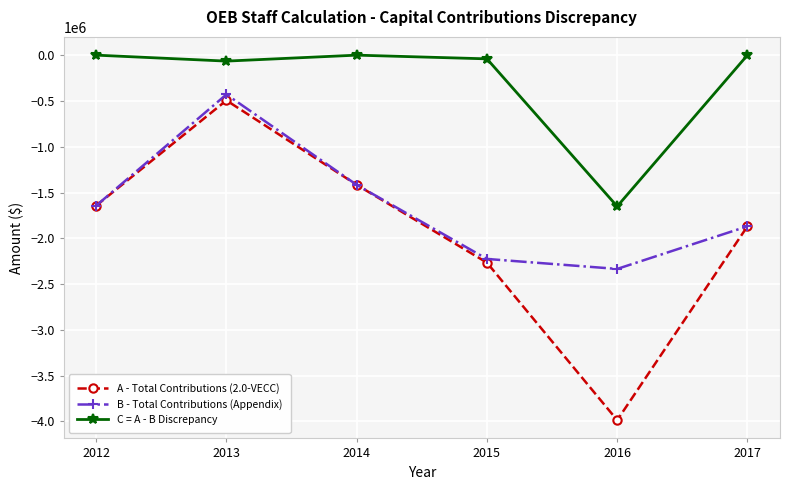

What is the sum of all B - Total Contributions (Appendix) values?

-9918176.9